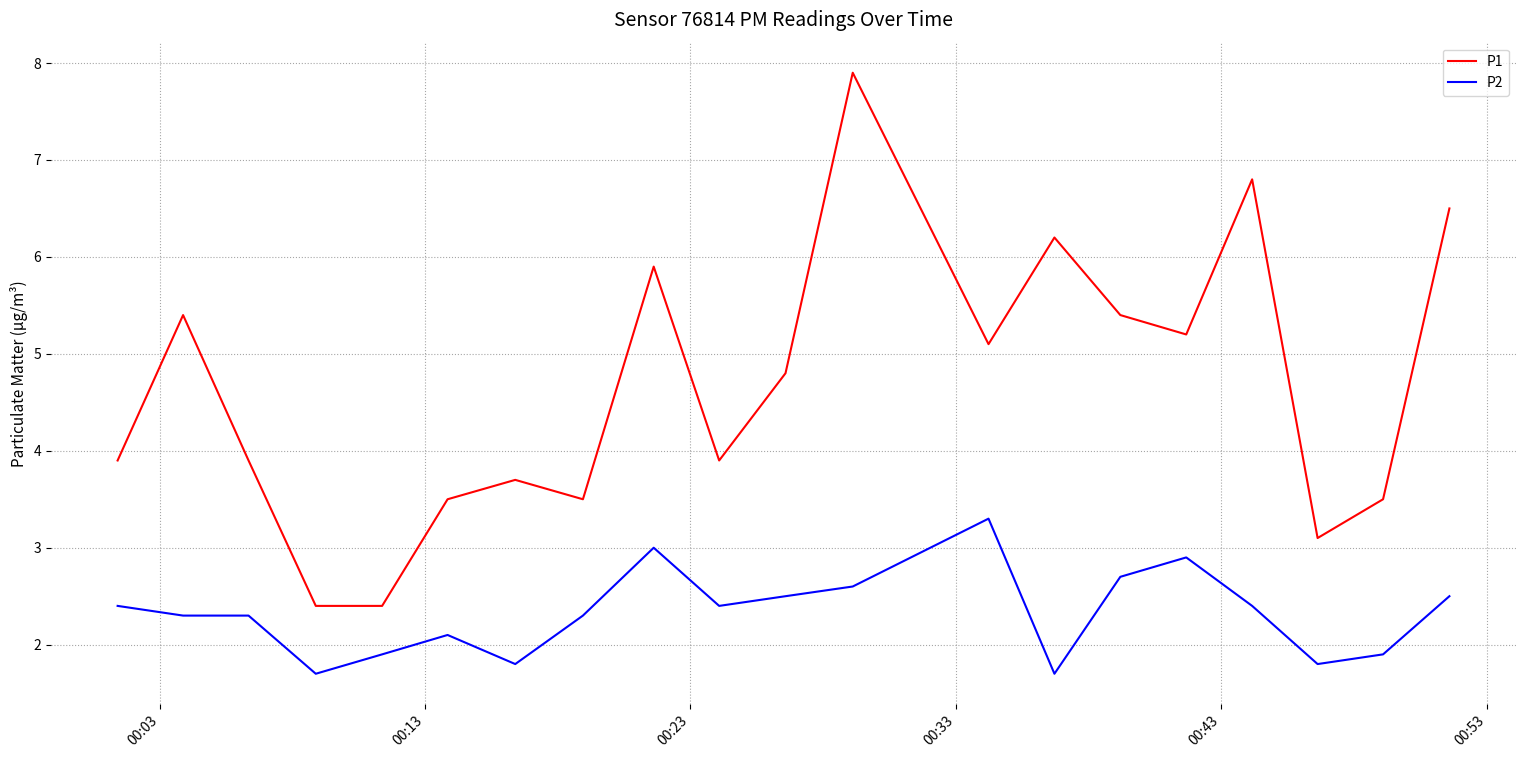

Reading right to left, what are all the values shown in this chart?

P1: 6.5	3.5	3.1	6.8	5.2	5.4	6.2	5.1	7.9	4.8	3.9	5.9	3.5	3.7	3.5	2.4	2.4	3.9	5.4	3.9
P2: 2.5	1.9	1.8	2.4	2.9	2.7	1.7	3.3	2.6	2.5	2.4	3.0	2.3	1.8	2.1	1.9	1.7	2.3	2.3	2.4